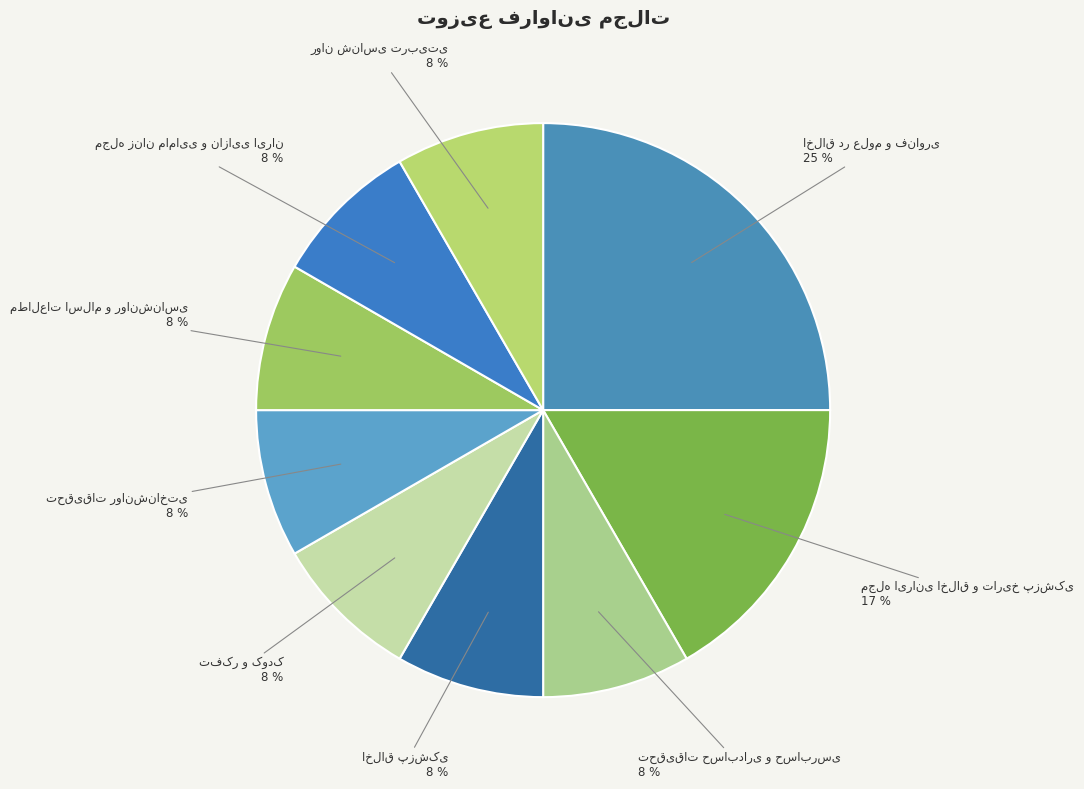

To the nearest percent, what is the average slice percentage?

11%